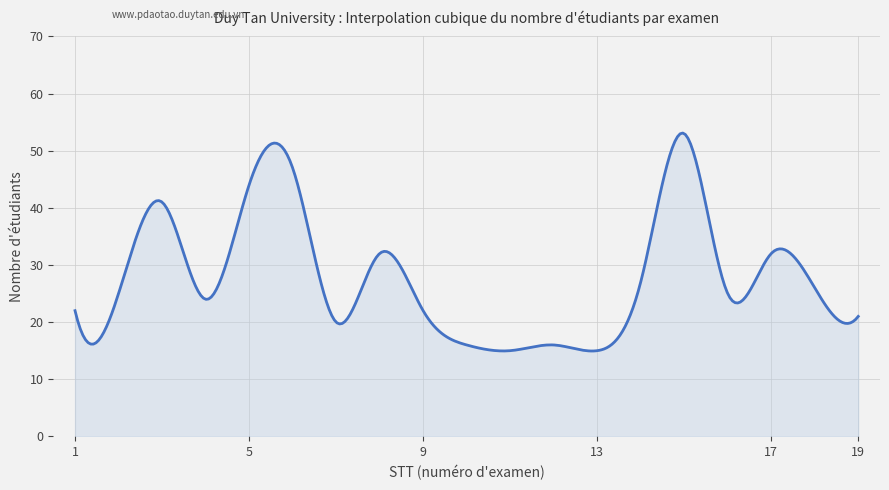

Does the chart have visible grid lines?

Yes